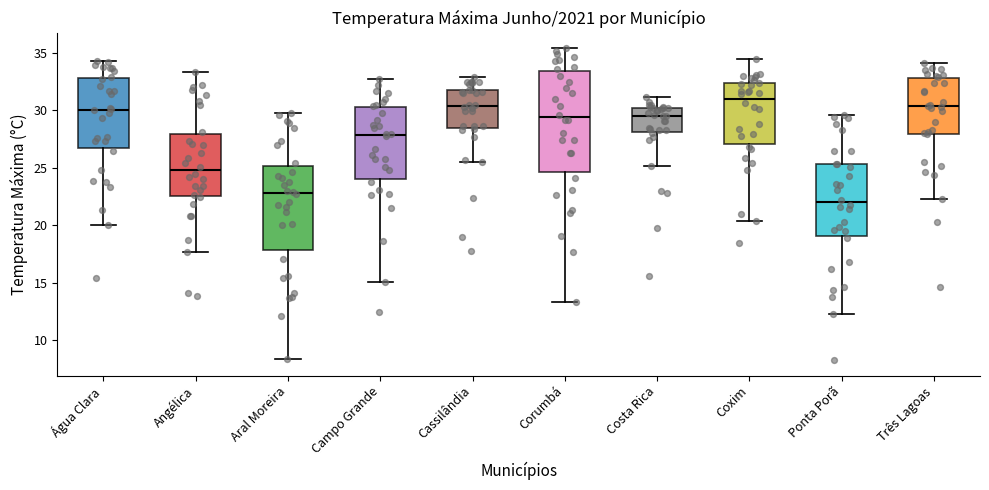

Reading left to right, read every box against the y-axis: the position of its median line, the range the box covers, and the ends of its whiskers. The values are not printed on the chart, so give them approximately, as read against the axis.

Água Clara: median 30.0, box 26.5 to 33.0, whiskers 20.0 to 34.5
Angélica: median 25.0, box 22.5 to 28.0, whiskers 17.5 to 33.5
Aral Moreira: median 23.0, box 18.0 to 25.0, whiskers 8.5 to 30.0
Campo Grande: median 28.0, box 24.0 to 30.5, whiskers 15.0 to 32.5
Cassilândia: median 30.5, box 28.5 to 32.0, whiskers 25.5 to 33.0
Corumbá: median 29.5, box 24.5 to 33.5, whiskers 13.5 to 35.5
Costa Rica: median 29.5, box 28.0 to 30.0, whiskers 25.0 to 31.0
Coxim: median 31.0, box 27.0 to 32.5, whiskers 20.5 to 34.5
Ponta Porã: median 22.0, box 19.0 to 25.5, whiskers 12.5 to 29.5
Três Lagoas: median 30.5, box 28.0 to 33.0, whiskers 22.5 to 34.0